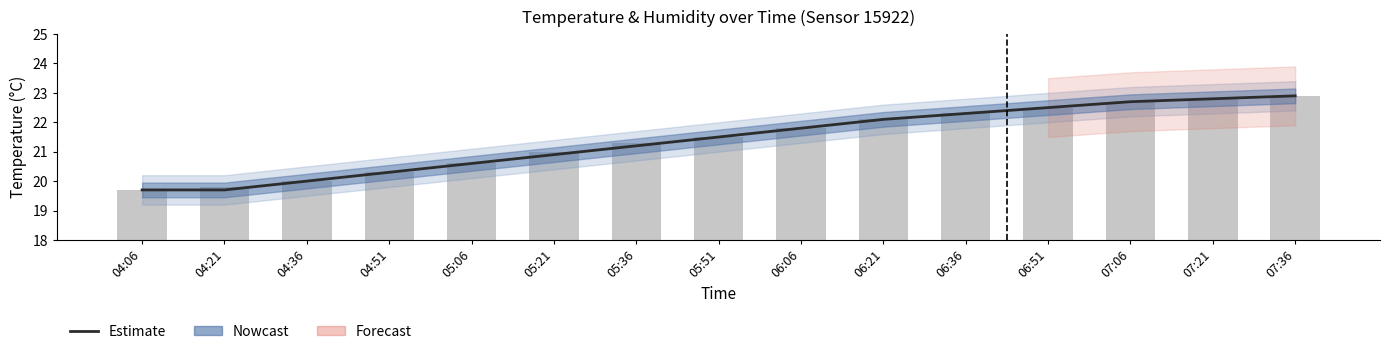

Is it true that temperature (observed) equals 21.8 at 06:06?

True